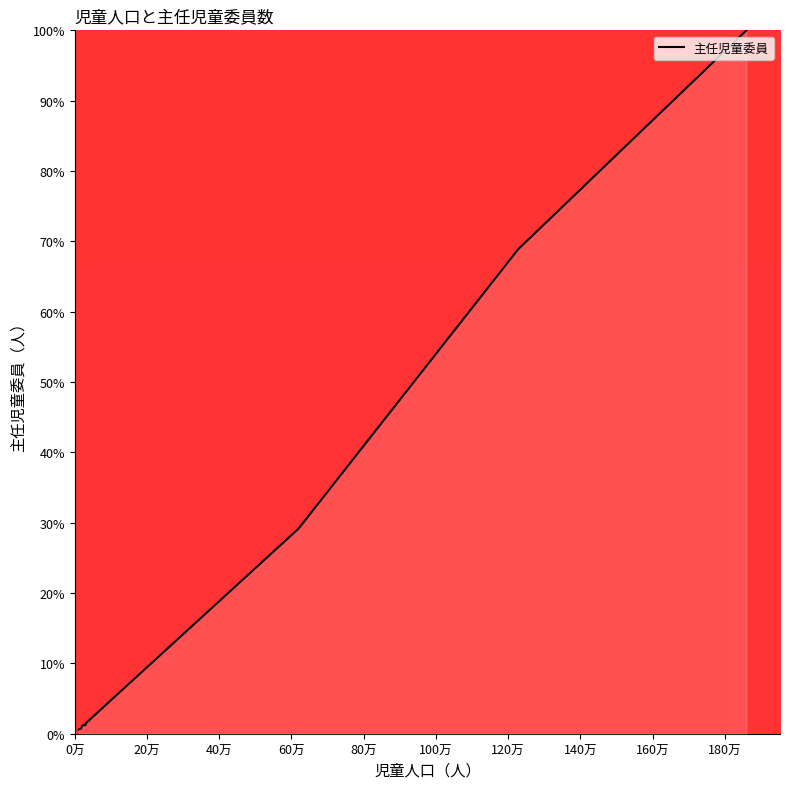

What is the greatest value displayed?

100.0